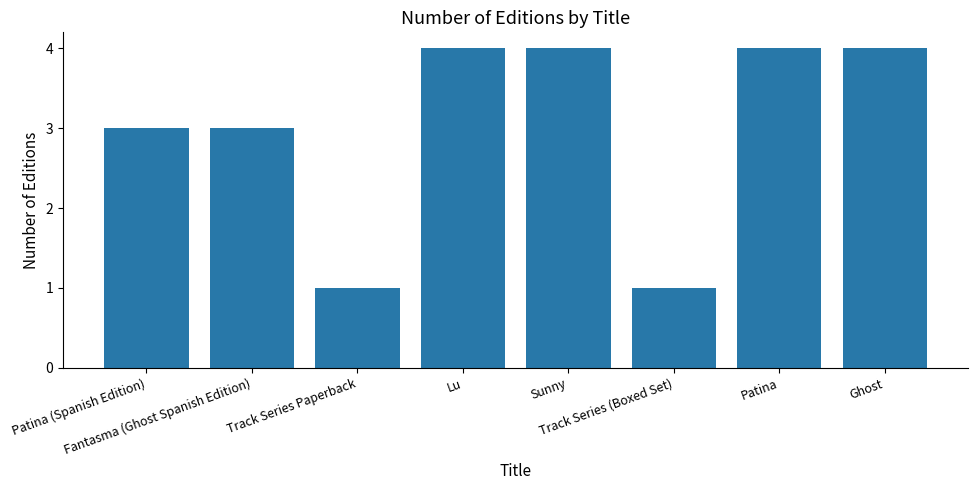

What is the greatest value displayed?

4